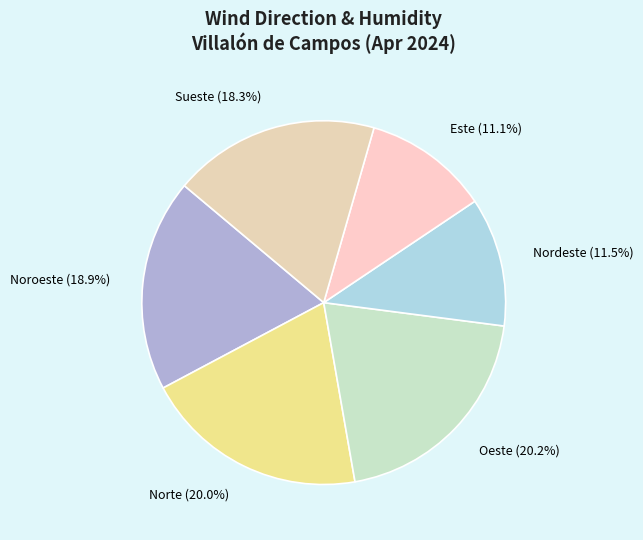

How many segments does this pie chart have?

6